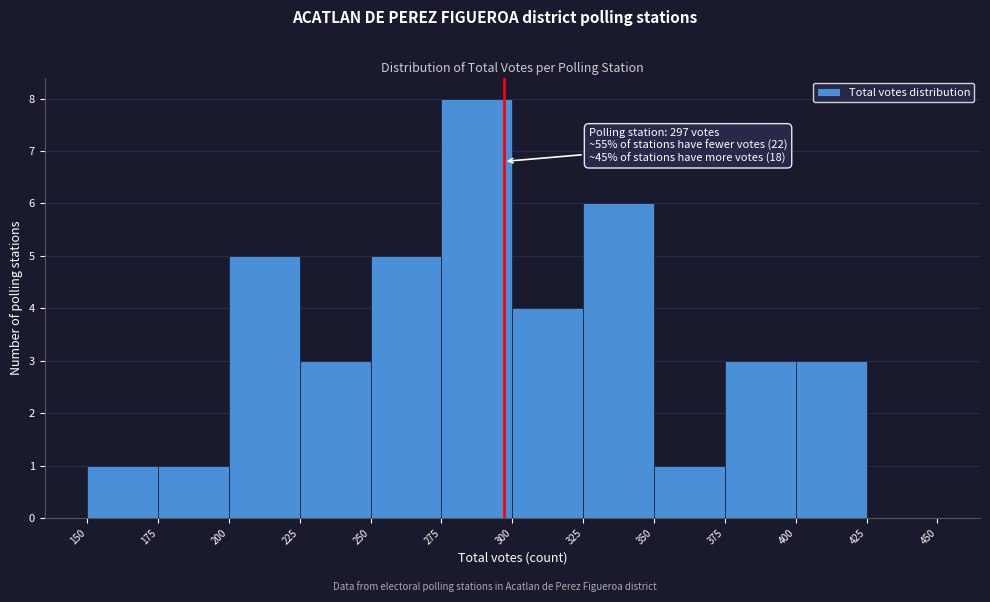

Over which range of the x-axis is the bar tallest?

275 to 300